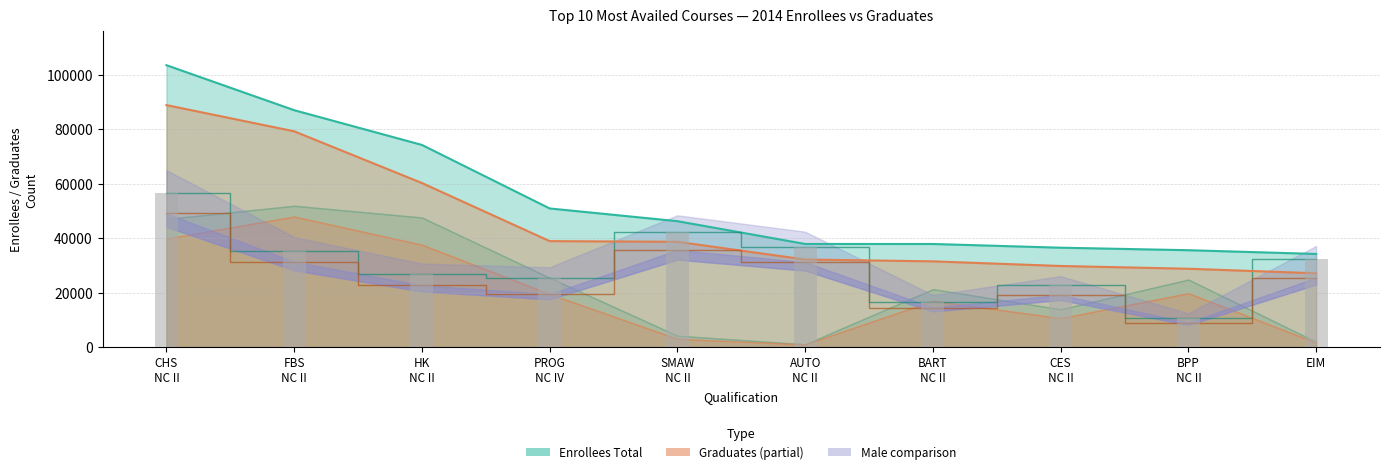

At how many categories does at least one series exceed 93611?

1